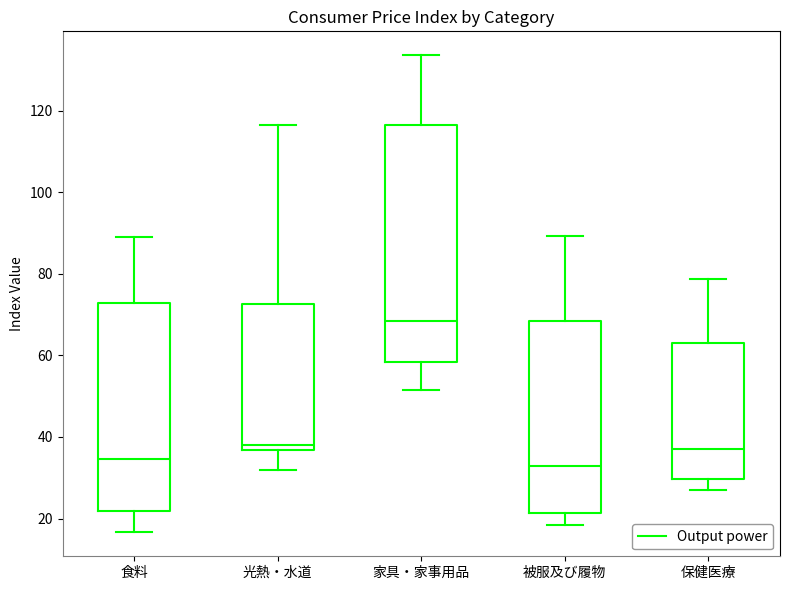

Reading left to right, transcribe this box plot: for each box, give where its median line is, the range the box spans, and where its two whiskers end, as read against the y-axis. The values are not printed on the chart, so give them approximately, as read against the axis.

食料: median 34, box 22 to 72, whiskers 16 to 90
光熱・水道: median 38, box 36 to 72, whiskers 32 to 116
家具・家事用品: median 68, box 58 to 116, whiskers 52 to 134
被服及び履物: median 34, box 22 to 68, whiskers 18 to 90
保健医療: median 38, box 30 to 64, whiskers 28 to 78